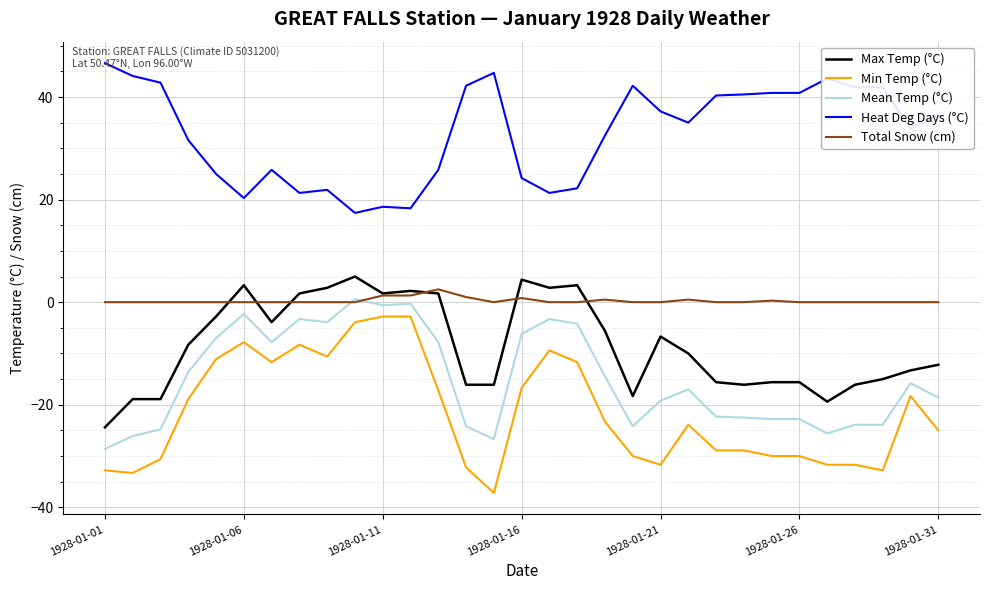

What is the minimum value shown in the chart?

-37.2